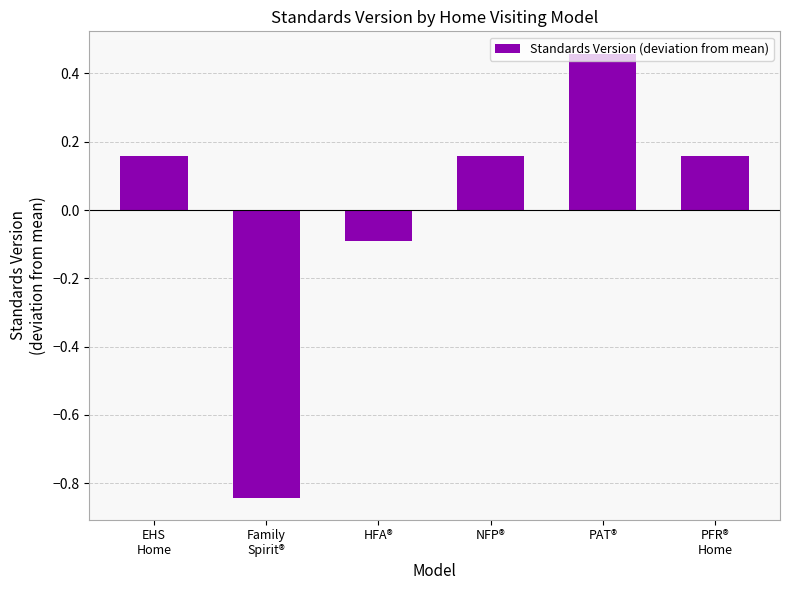

What is the label of the 3rd bar from the right?

NFP®